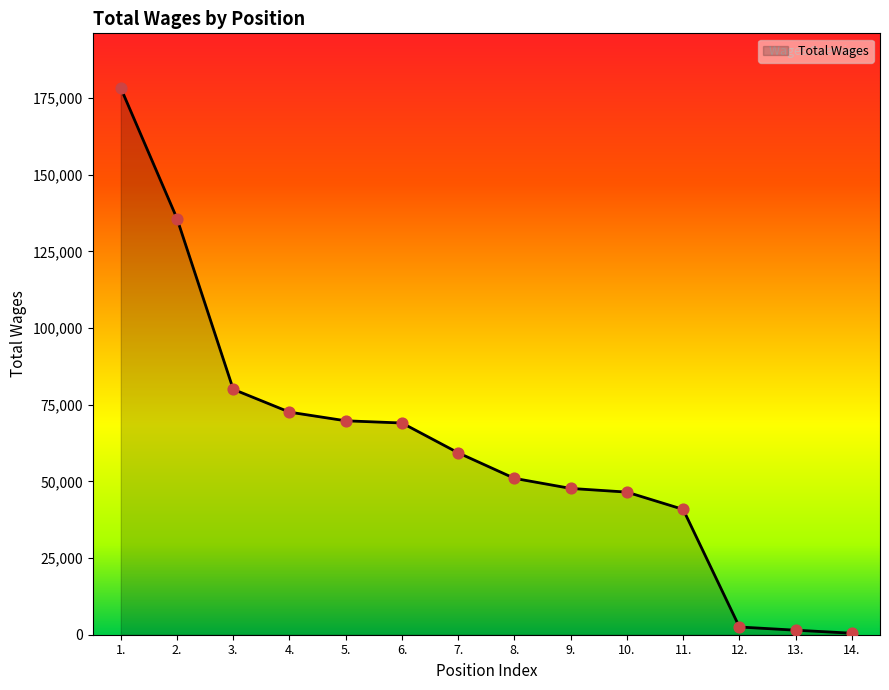

Between 3. and 10., which is larger?

3.